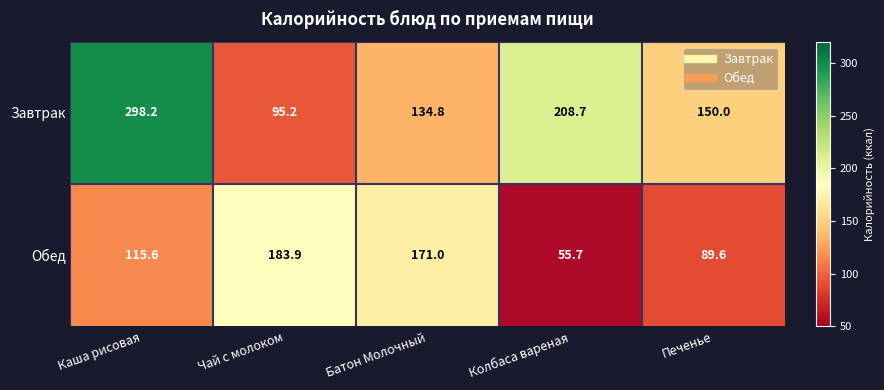

At Чай с молоком, list the series in order from smallest to largest.

Завтрак, Обед